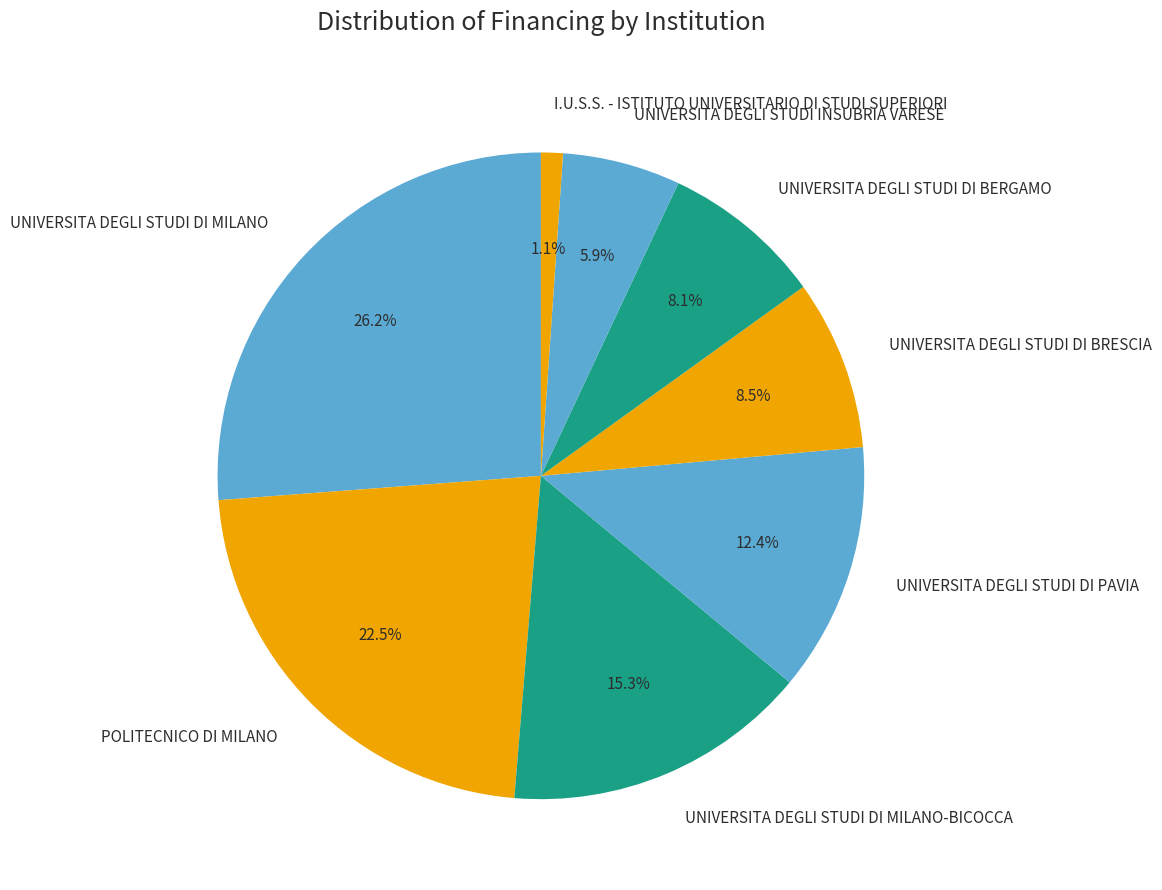

Is it true that UNIVERSITA DEGLI STUDI DI BERGAMO is 1% of the pie?

False